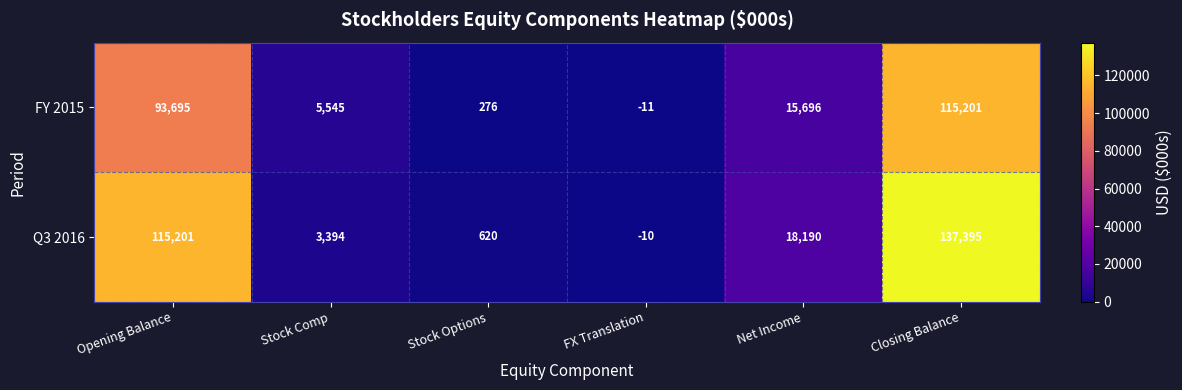

Is it true that Q3 2016 equals -10 at FX Translation?

True